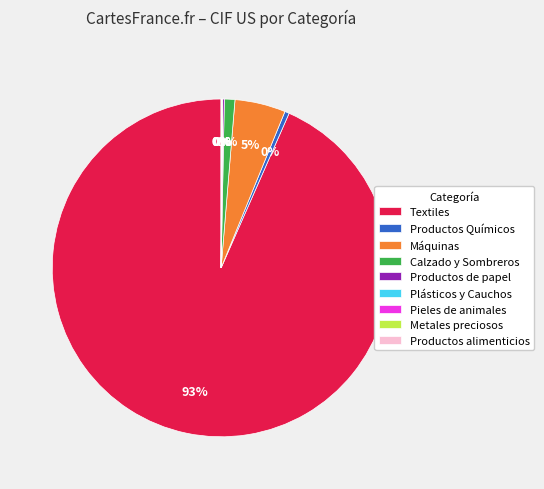

Which category has the biggest portion of the pie?

Textiles